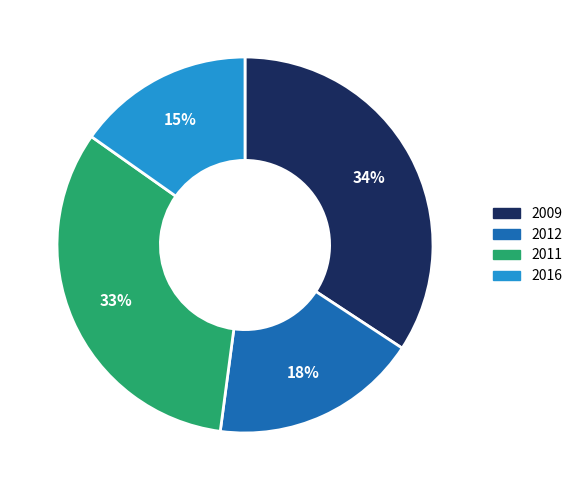

Does any single category account for the majority?

No